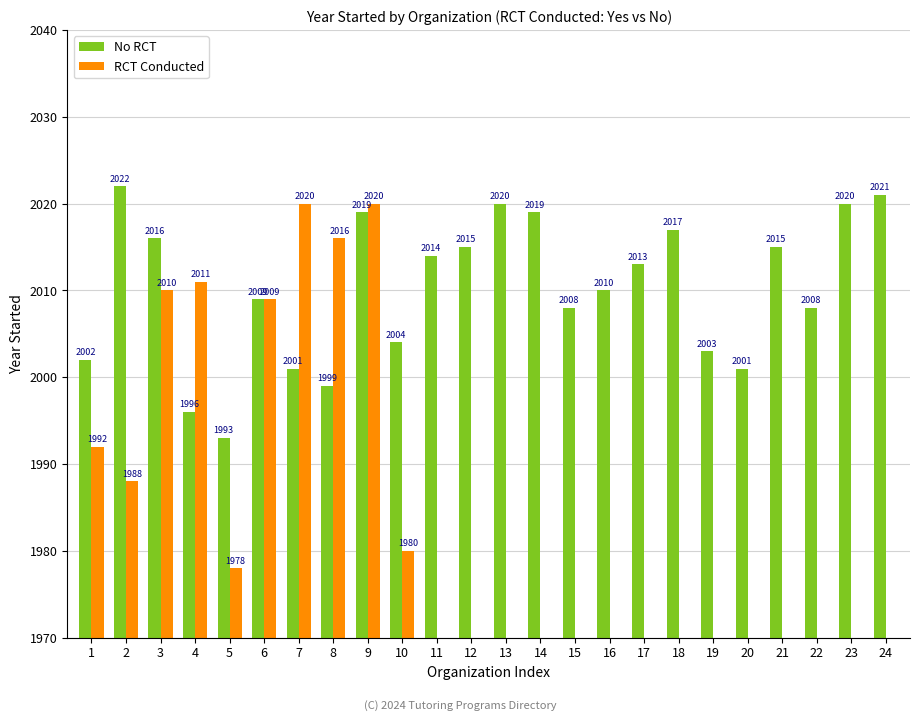

What are all the series names shown in the legend?

No RCT, RCT Conducted